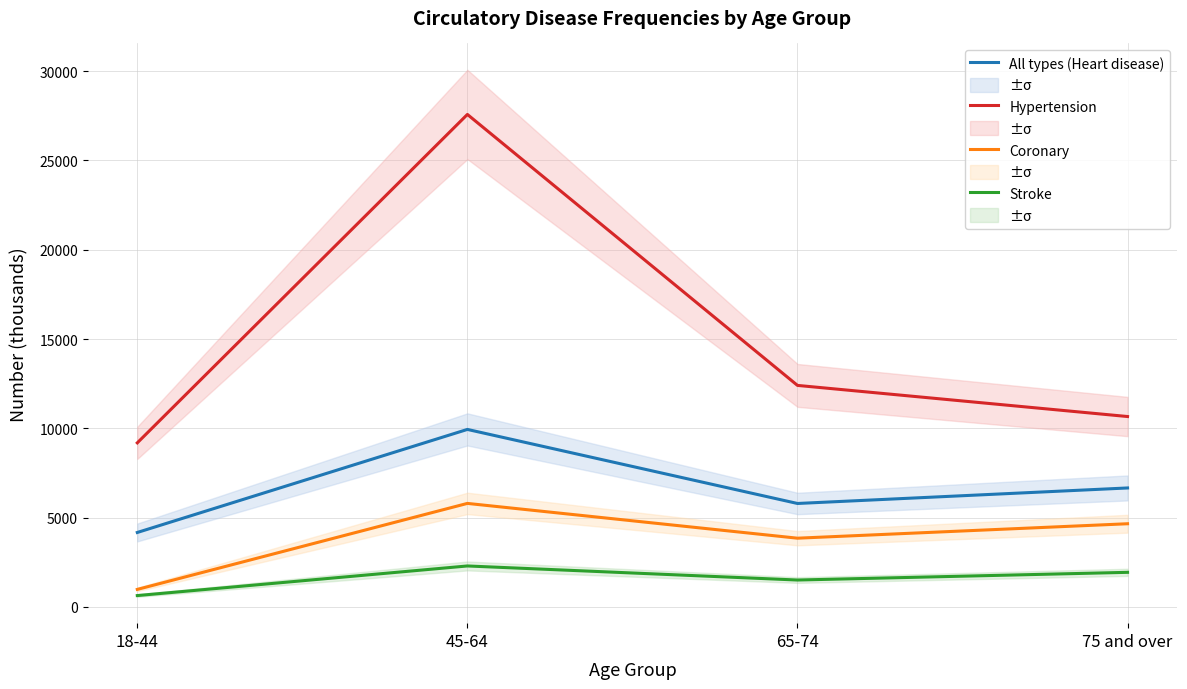

What is the greatest value displayed?

27578